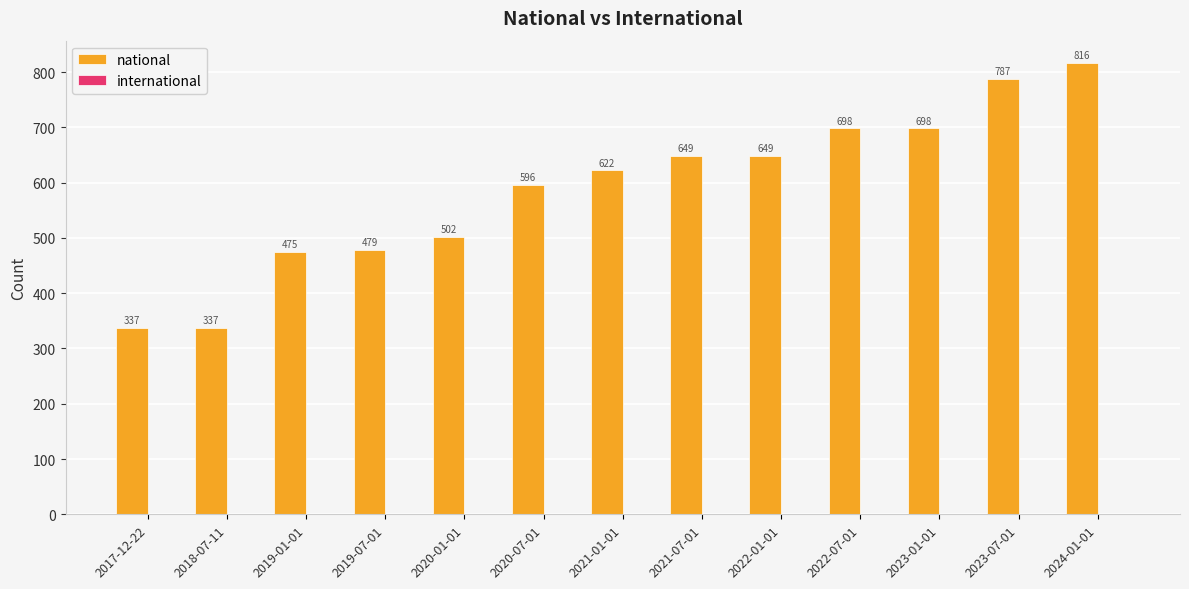

Which series changed the most between 2017-12-22 and 2019-07-01?

national